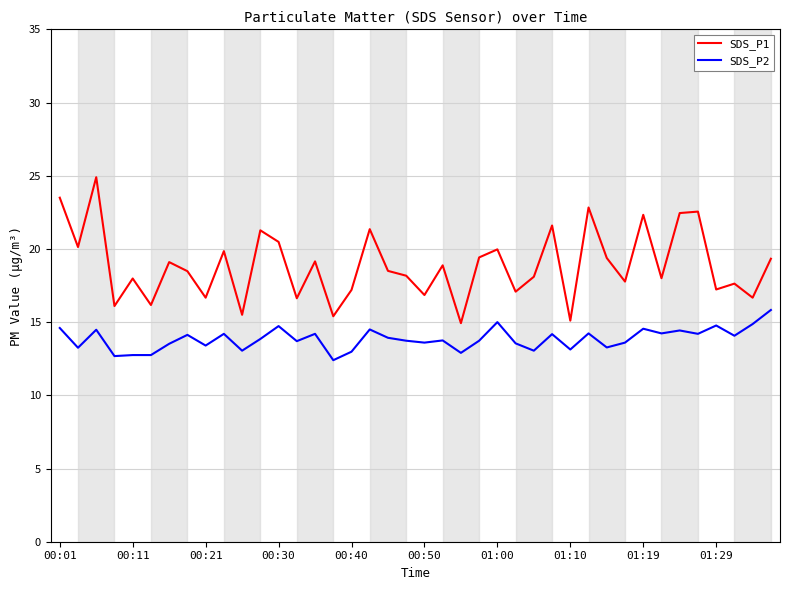

List the series in order of their peak value, highest first.

SDS_P1, SDS_P2